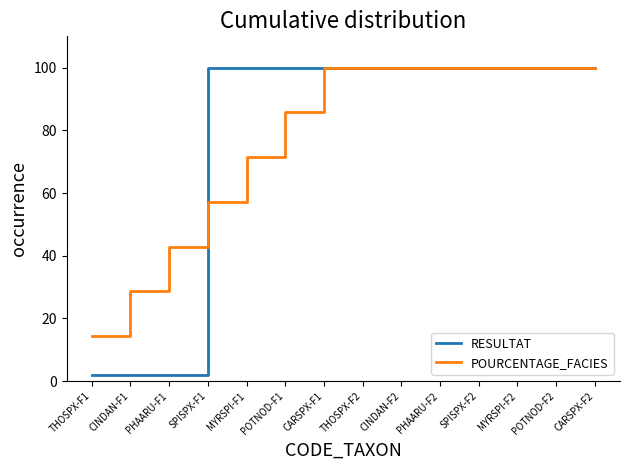

What is the average value of the POURCENTAGE_FACIES series?

78.6